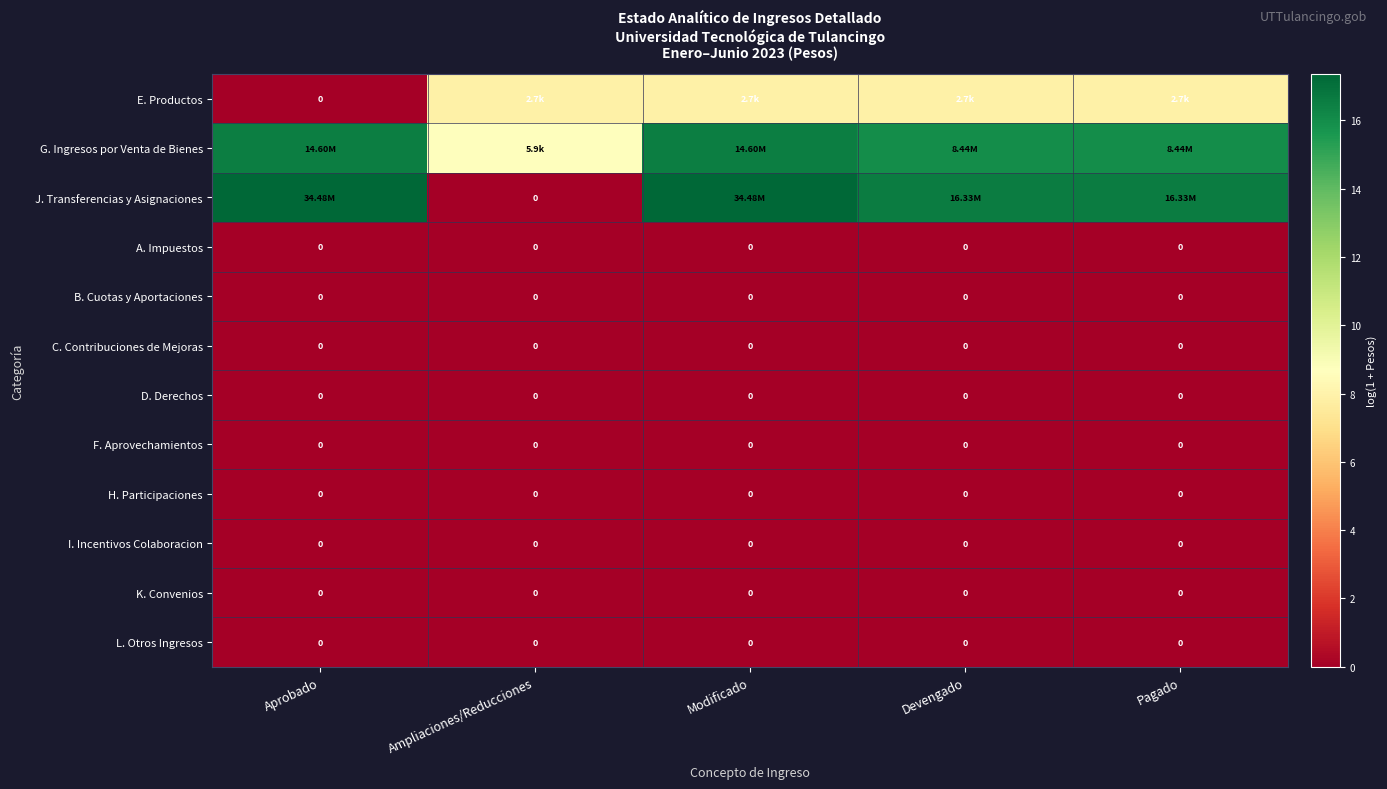

Which series has the widest spread of values?

J. Transferencias y Asignaciones